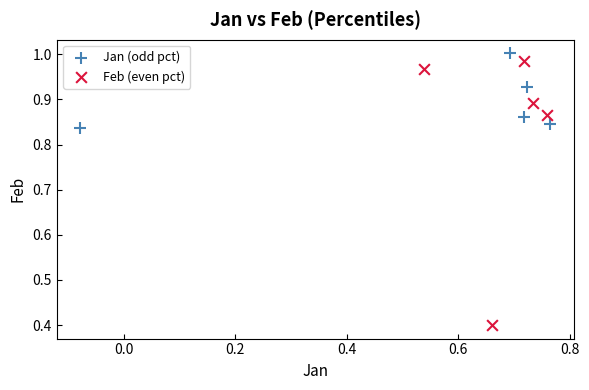

Which series contains the highest Y value?

Jan (odd pct)